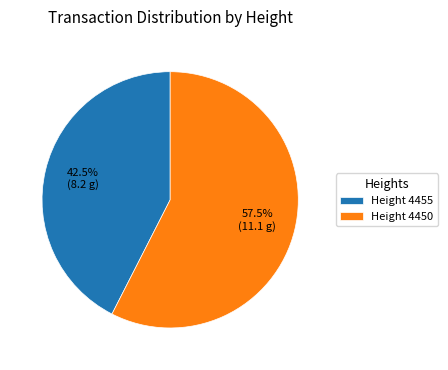

What is the ratio of the value at Height 4455 to the value at Height 4450?

0.7